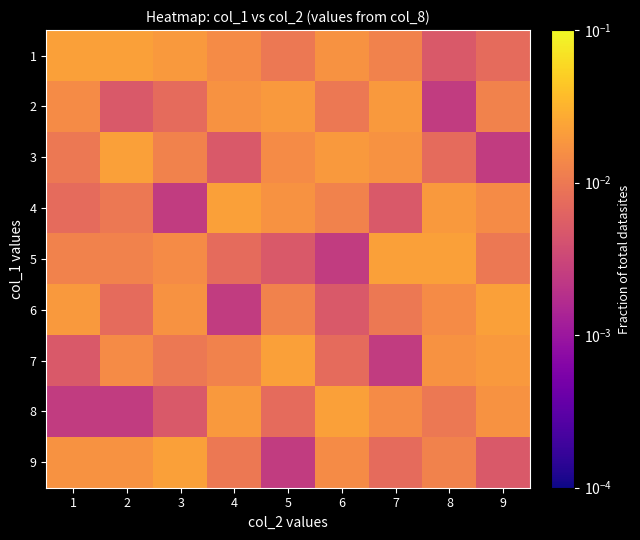

The value of 9 at 7 is 0.0. True or false?

True